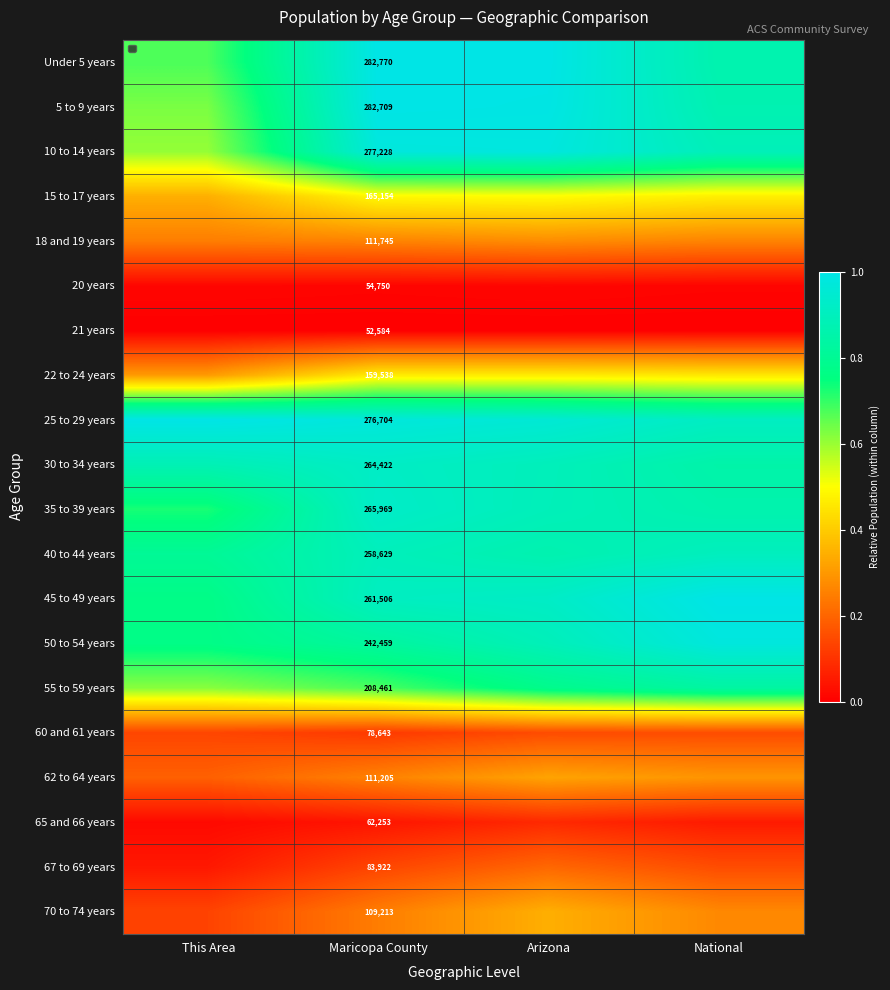

What is the spread (max minus min) of values at National?

1.0